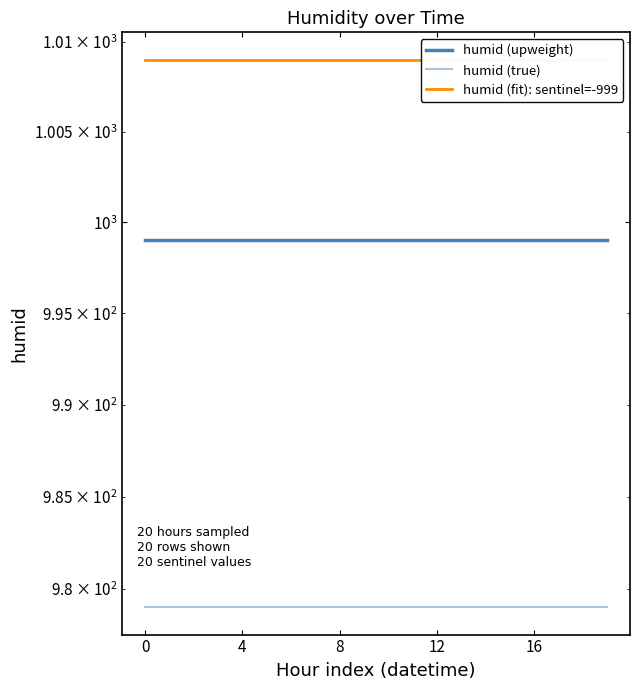

Reading left to right, transcribe all the data shown in this chart.

humid (upweight): 999.0	999.0	999.0	999.0	999.0	999.0	999.0	999.0	999.0	999.0	999.0	999.0	999.0	999.0	999.0	999.0	999.0	999.0	999.0	999.0
humid (true): 979.0	979.0	979.0	979.0	979.0	979.0	979.0	979.0	979.0	979.0	979.0	979.0	979.0	979.0	979.0	979.0	979.0	979.0	979.0	979.0
humid (fit): sentinel=-999: 1009.0	1009.0	1009.0	1009.0	1009.0	1009.0	1009.0	1009.0	1009.0	1009.0	1009.0	1009.0	1009.0	1009.0	1009.0	1009.0	1009.0	1009.0	1009.0	1009.0